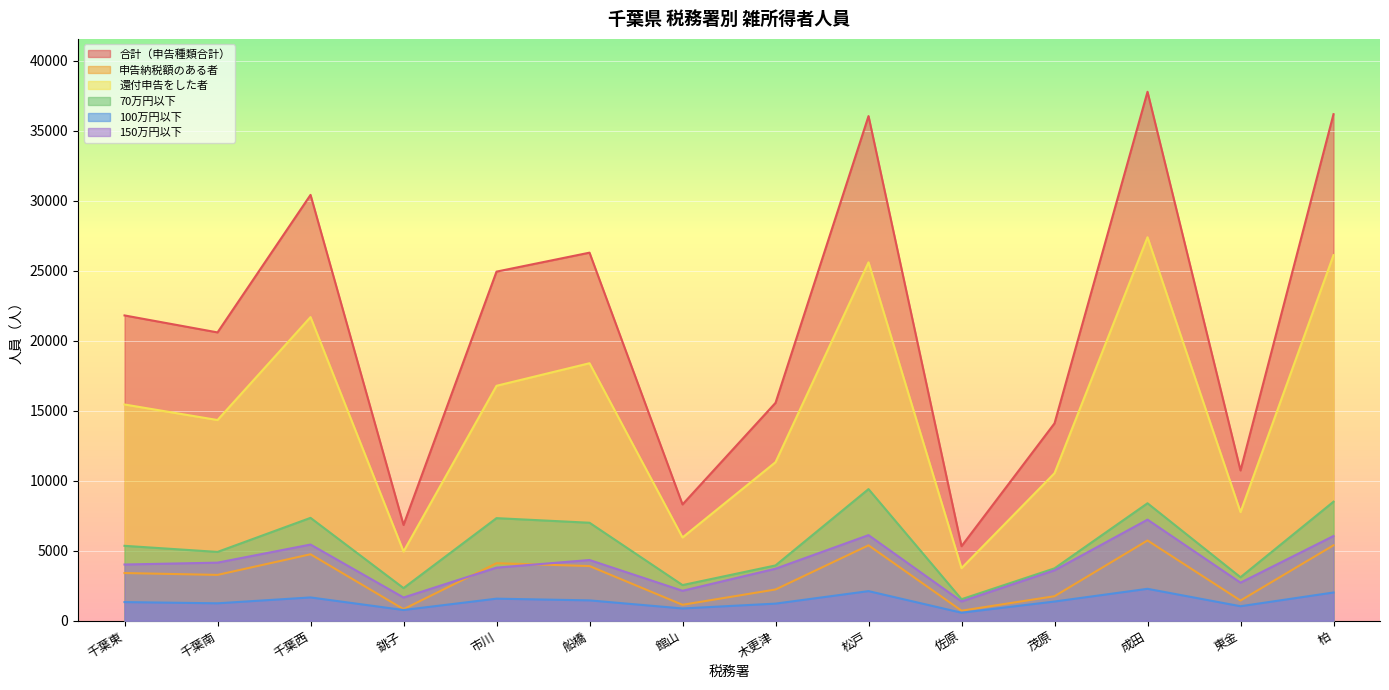

Reading left to right, what are all the values shown in this chart?

合計（申告種類合計）: 21813	20600	30426	6843	24944	26298	8308	15567	36056	5324	14103	37793	10736	36193
申告納税額のある者: 3406	3274	4748	825	4107	3905	1137	2232	5387	716	1751	5733	1441	5389
還付申告をした者: 15449	14339	21694	4944	16786	18398	5948	11327	25607	3755	10541	27399	7762	26121
70万円以下: 5351	4916	7349	2330	7329	7000	2546	3950	9403	1535	3741	8392	3106	8503
100万円以下: 1331	1244	1663	765	1575	1453	875	1221	2114	572	1371	2279	1035	2016
150万円以下: 4016	4149	5442	1657	3793	4337	2139	3716	6115	1377	3603	7222	2719	6051